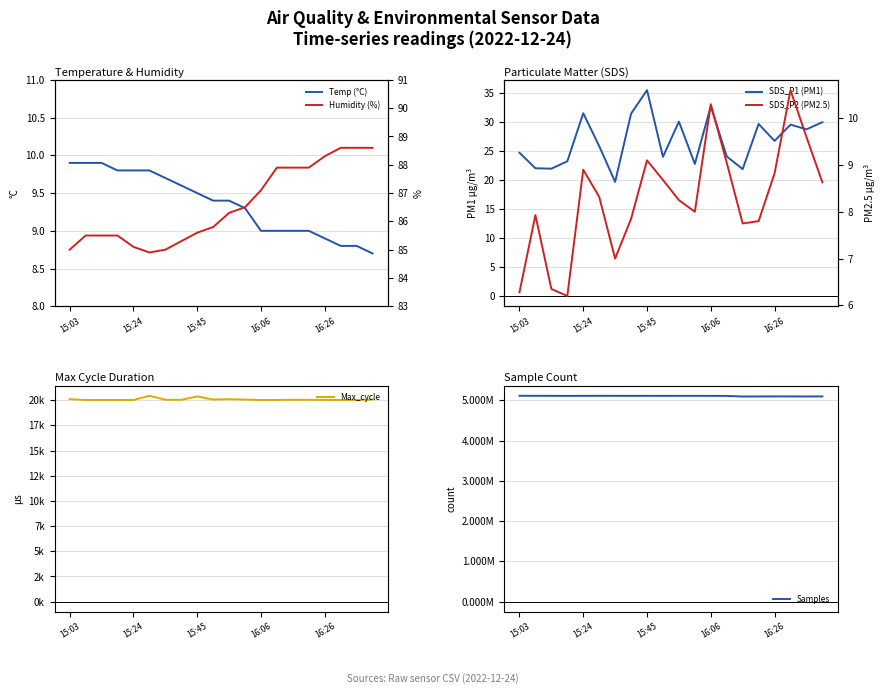

List the series in order of their peak value, highest first.

Samples, Max_cycle, Humidity (%), SDS_P1 (PM1), SDS_P2 (PM2.5), Temp (°C)